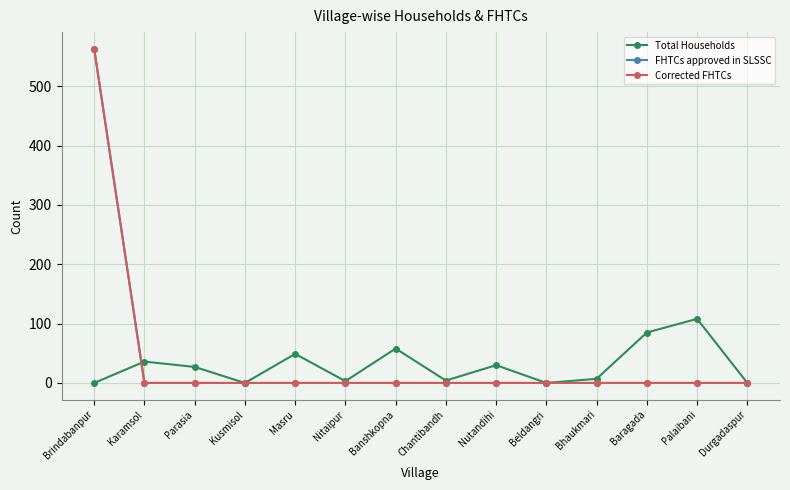

What is the label of the 2nd point from the right?

Palaibani